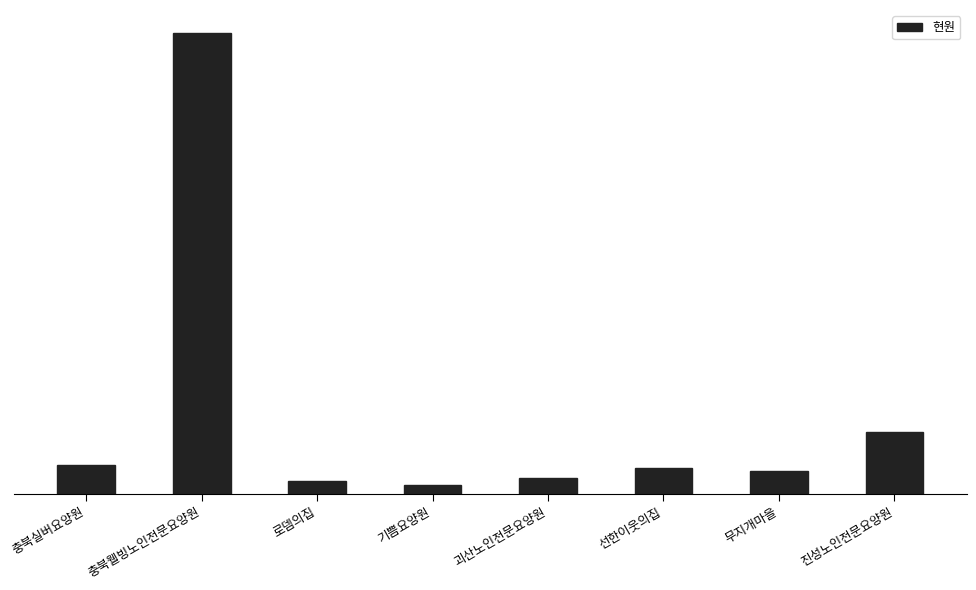

What is the difference between the maximum and minimum values?

491